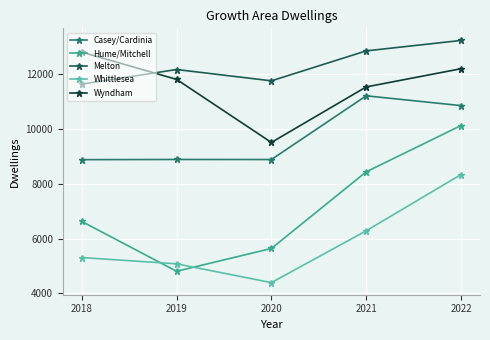

Count the number of categories in the chart.

5